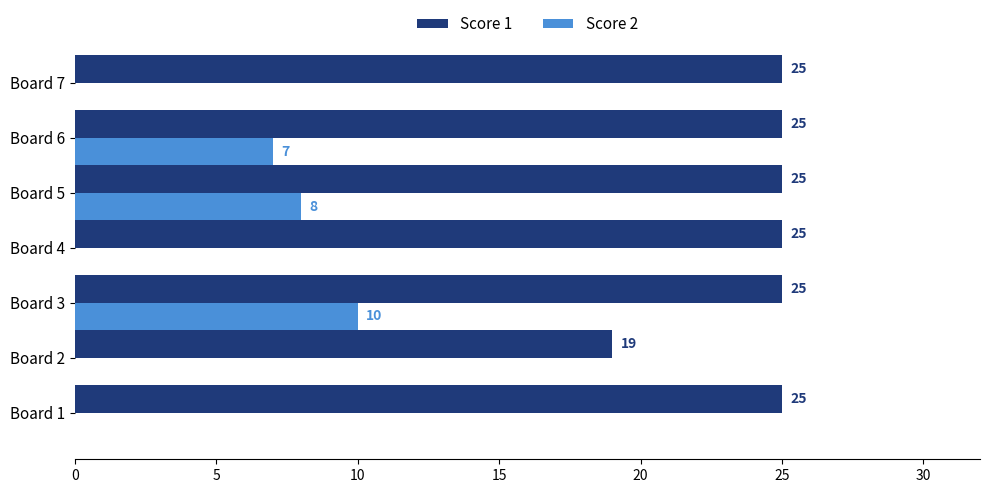

What is the maximum value for Score 2?

10